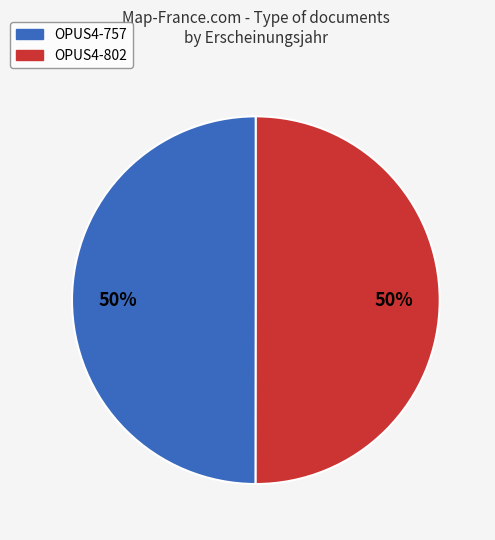

To the nearest percent, what portion does OPUS4-802 represent?

50%